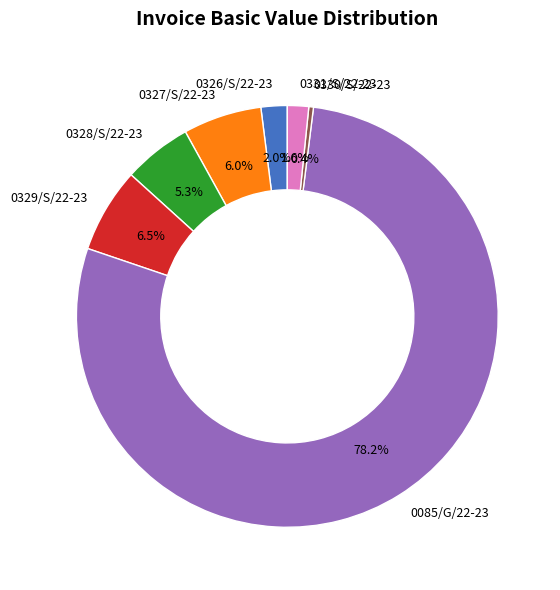

To the nearest percent, what portion does 0328/S/22-23 represent?

5%